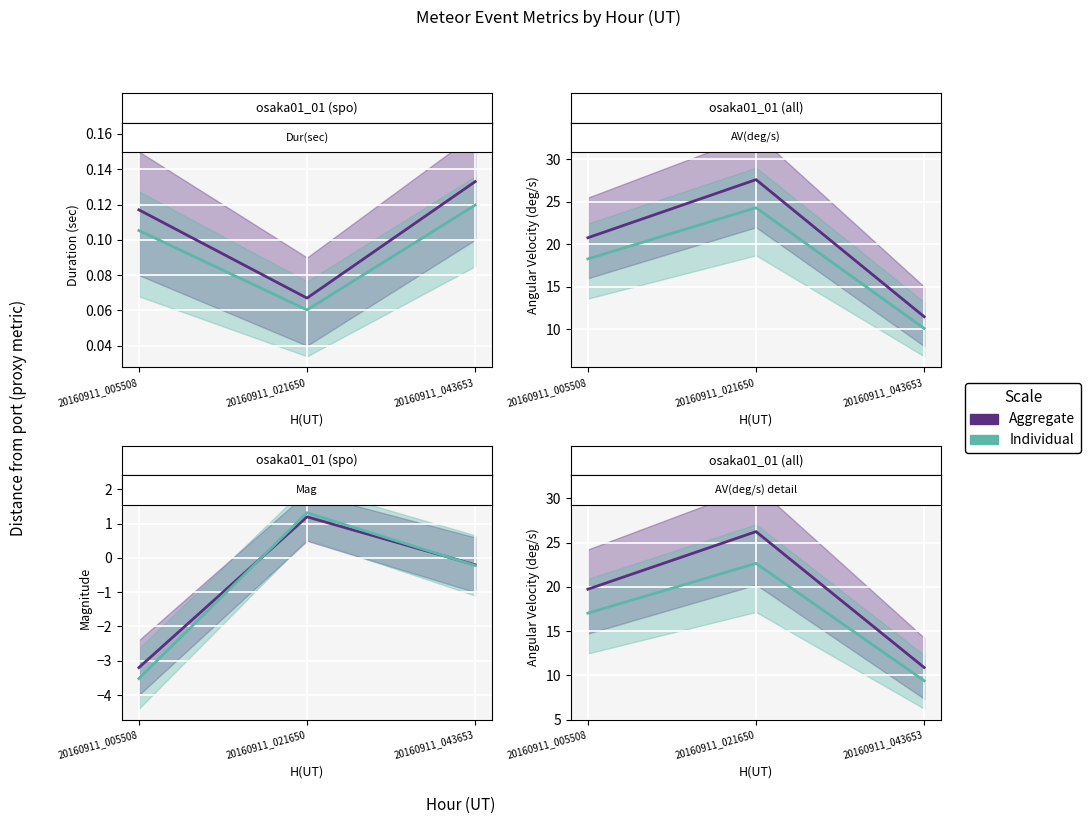

Is this an area chart (filled region under the line)?

No